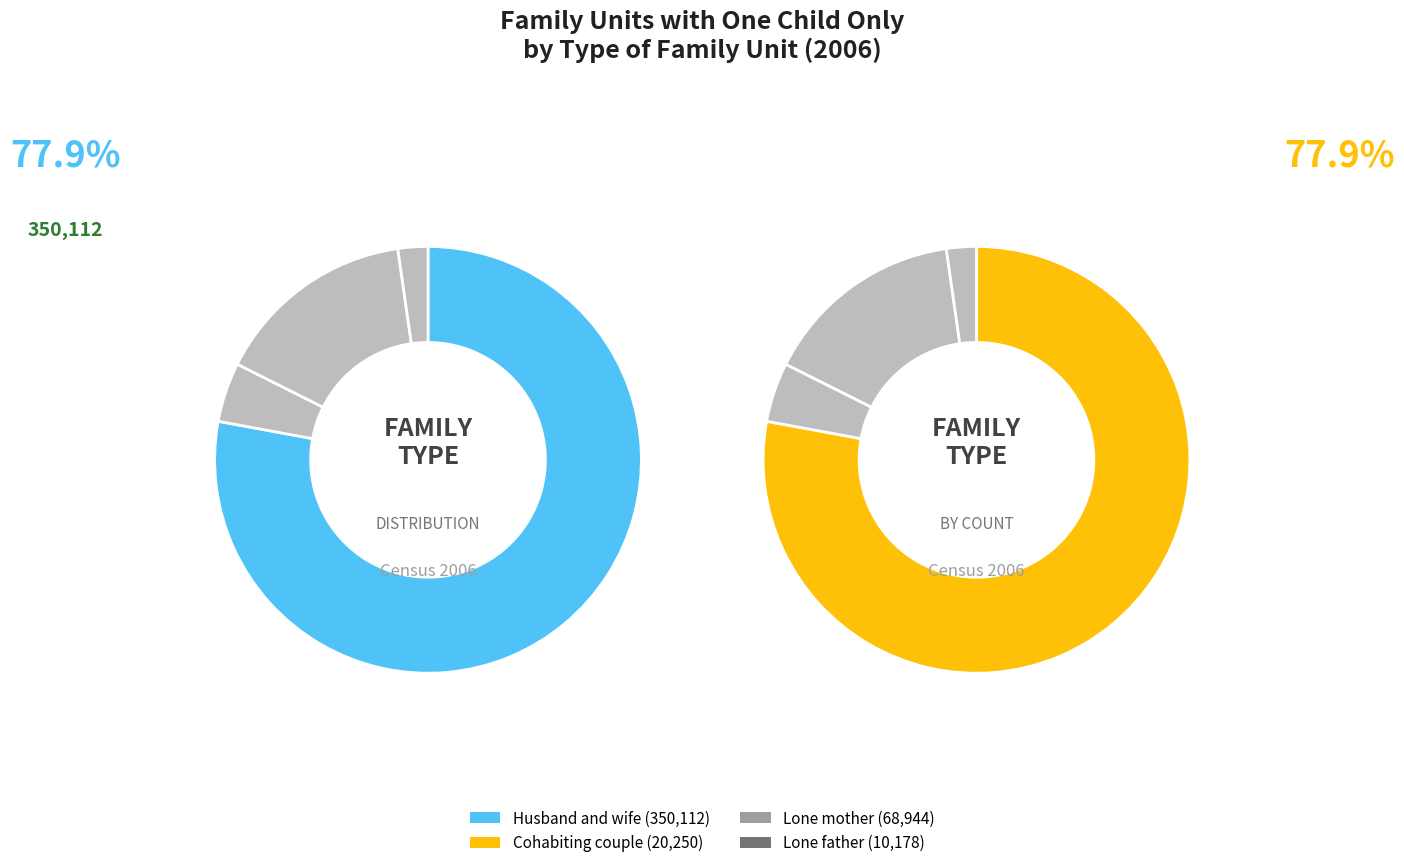

Is the sum of Husband and wife and Lone father greater than half?

Yes